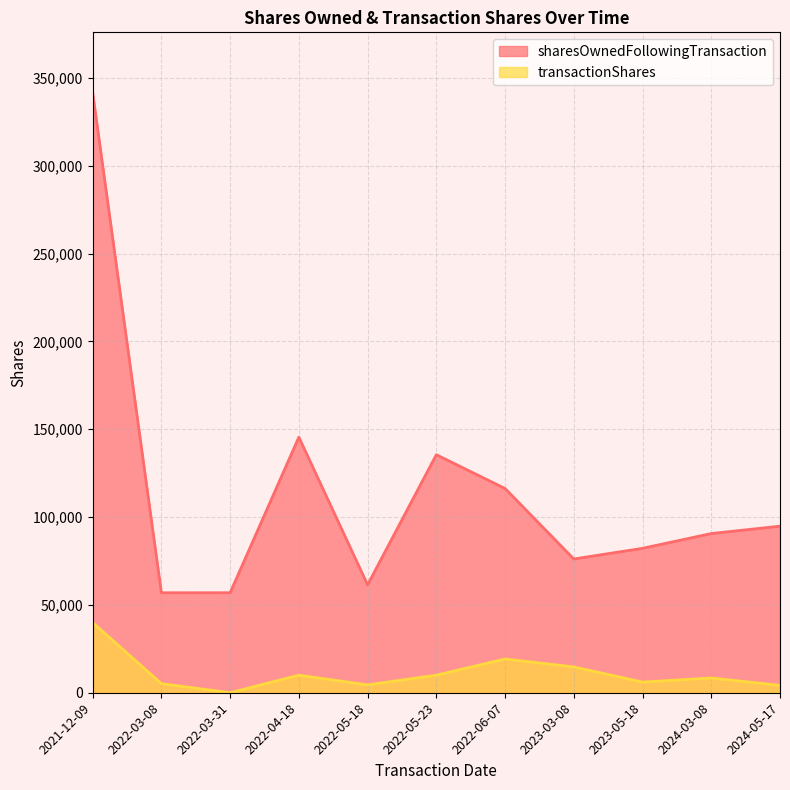

What is the average value of the sharesOwnedFollowingTransaction series?

114375